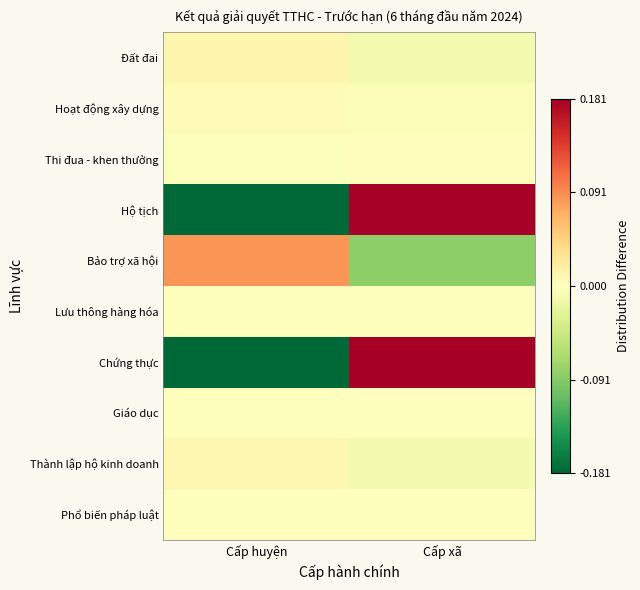

List the series in order of their peak value, lowest first.

Giáo dục, Phổ biến pháp luật, Lưu thông hàng hóa, Thi đua - khen thưởng, Hoạt động xây dựng, Thành lập hộ kinh doanh, Đất đai, Bảo trợ xã hội, Hộ tịch, Chứng thực